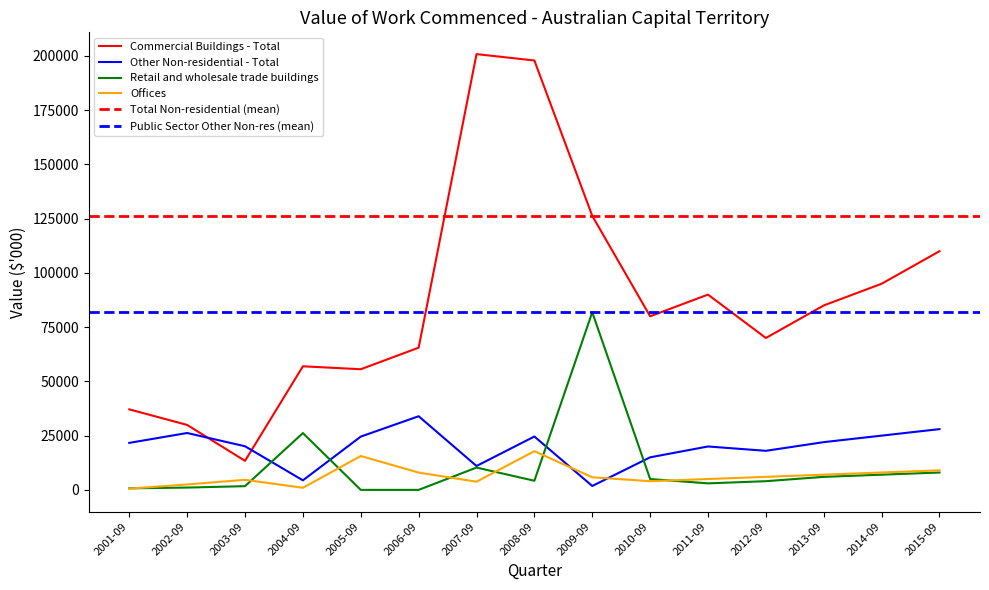

What is the highest value of the Offices series?

17835